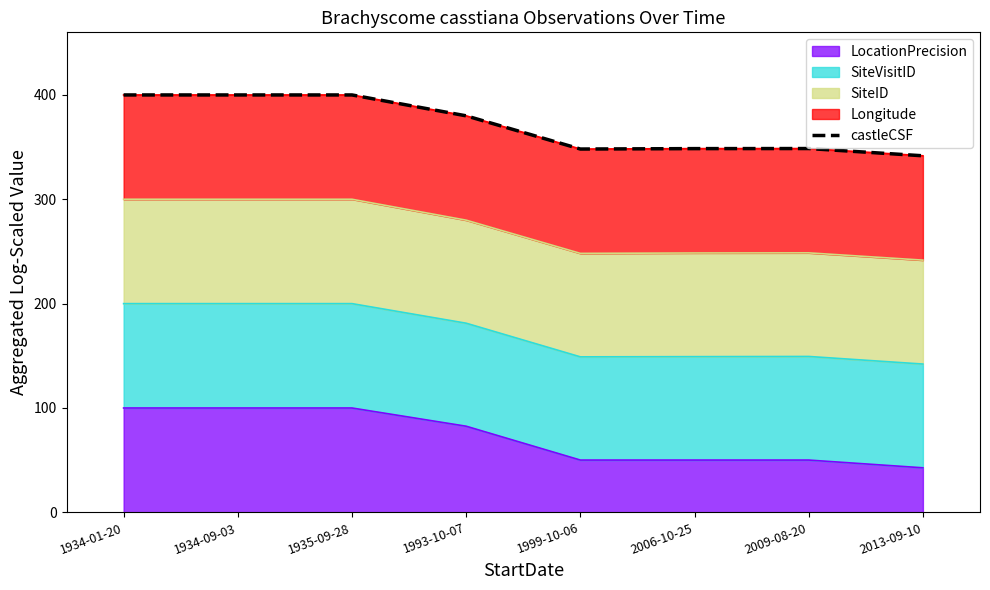

What is the maximum value shown in the chart?

400.0